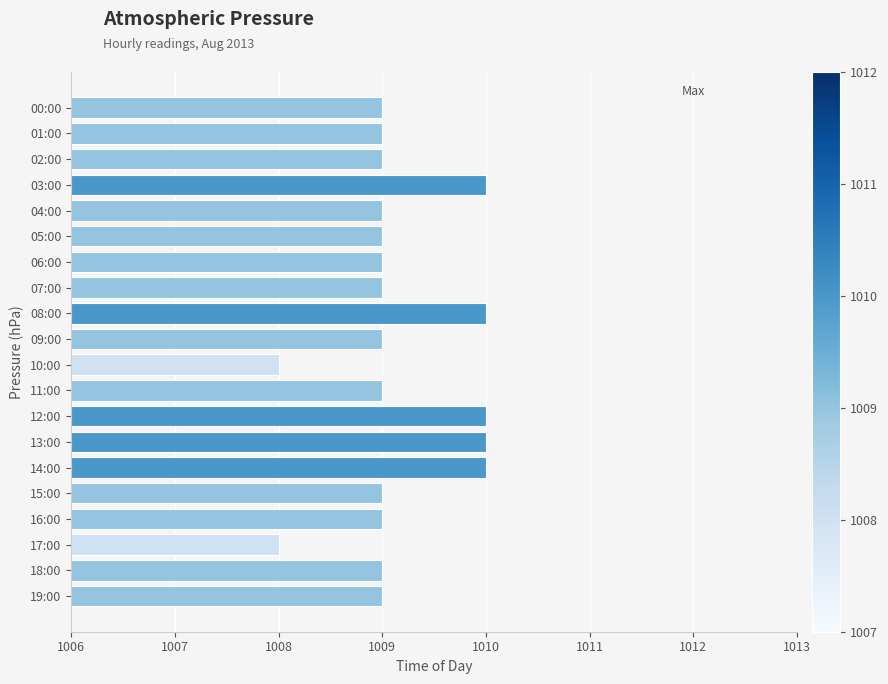

What position from the top is 12:00?

13